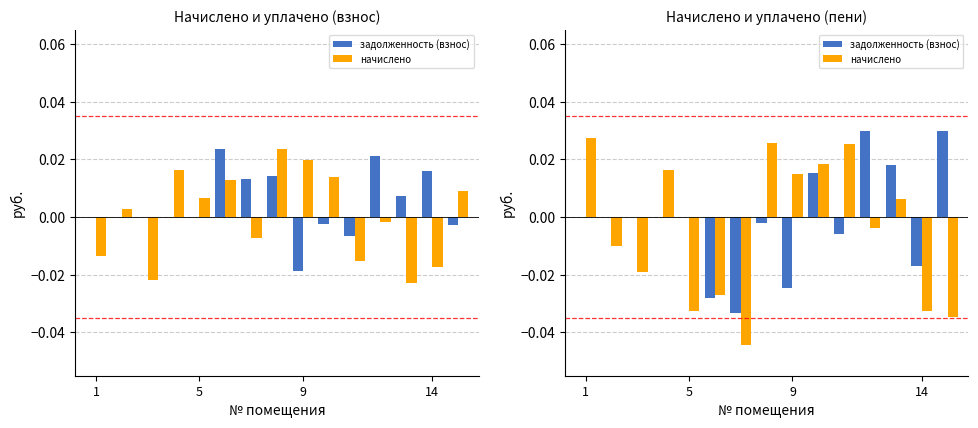

What is the sum of all начислено values?

-0.1